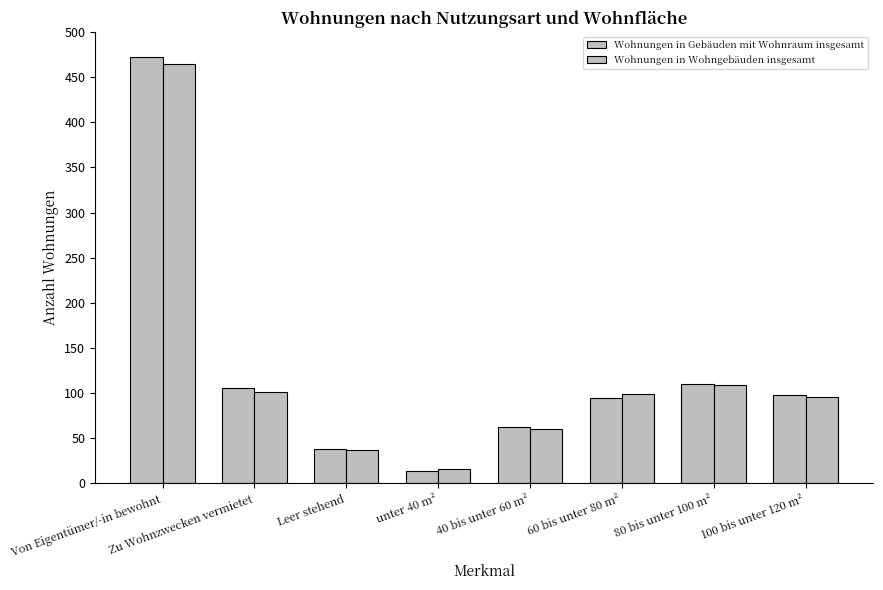

How many bars are there in total?

16